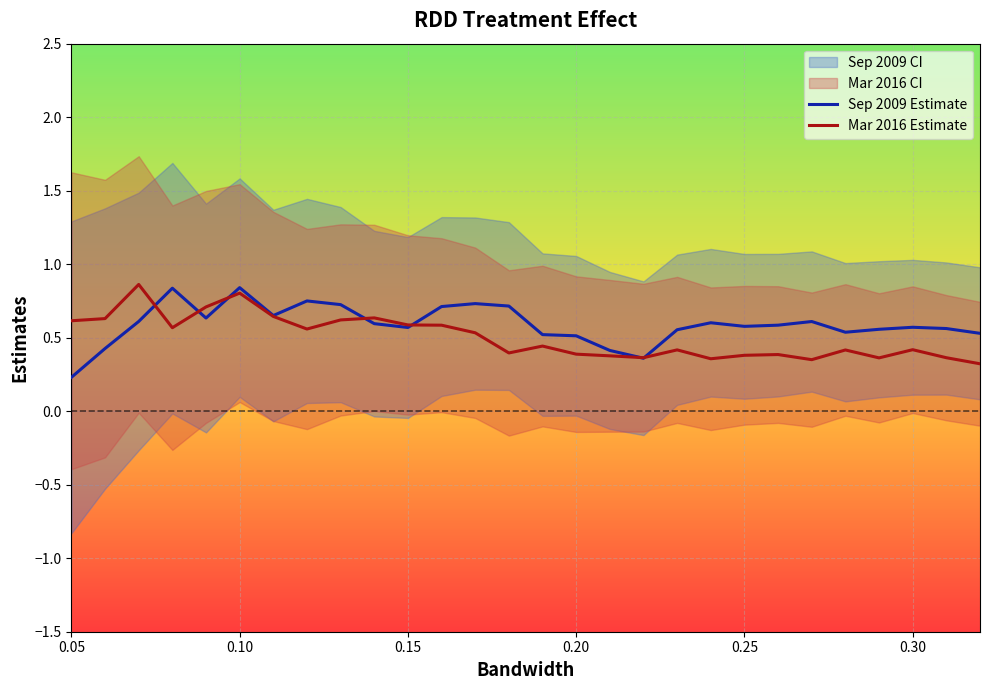

How many interior local valleys does the Mar 2016 Estimate series have?

7